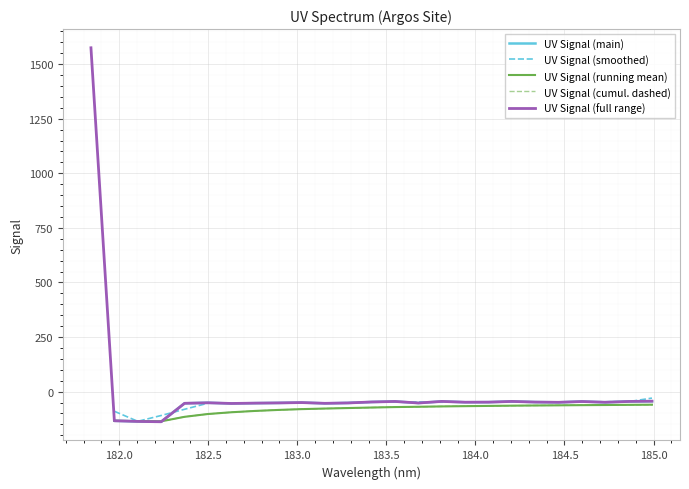

The chart shows a value of -53.6 at 182.3673257152. True or false?

True